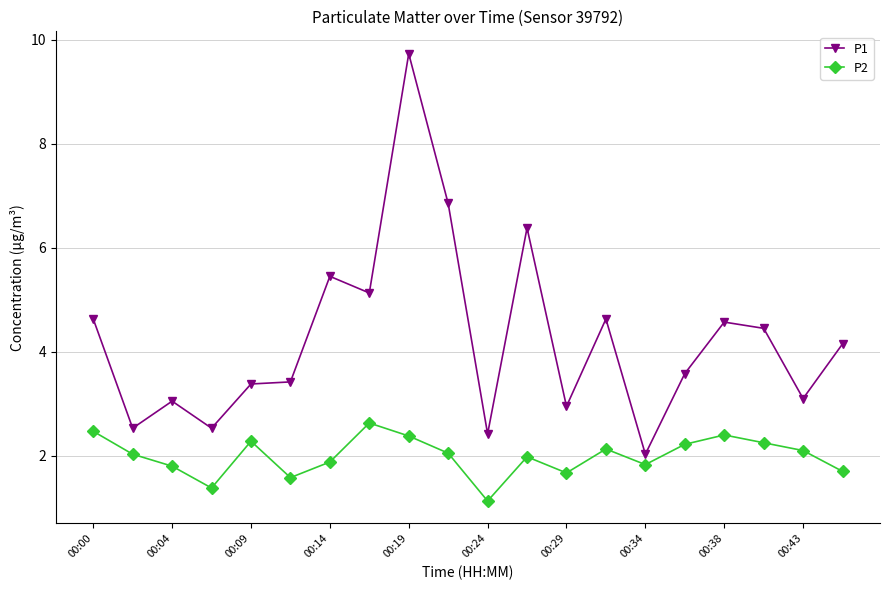

What is the maximum value for P2?

2.6